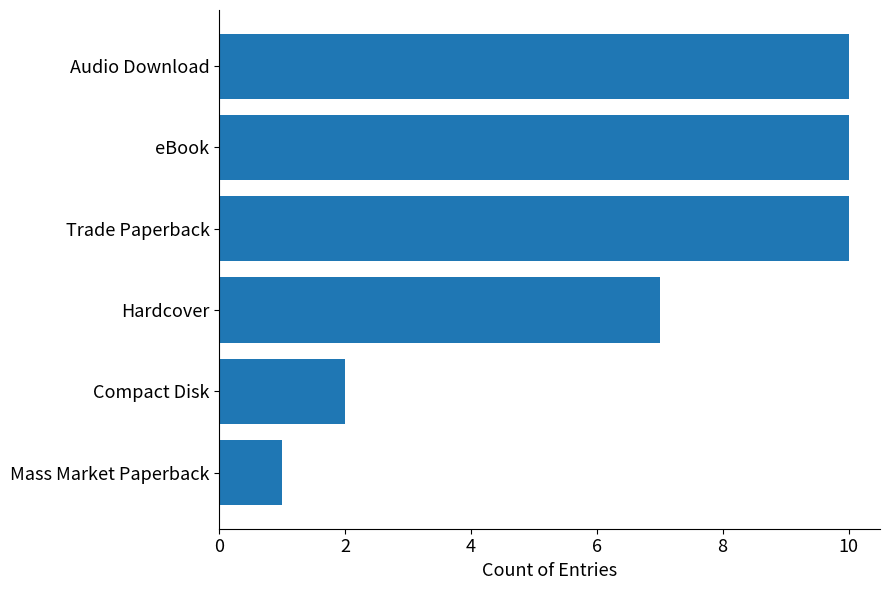

Reading top to bottom, what are all the values shown in this chart?

Audio Download=10	eBook=10	Trade Paperback=10	Hardcover=7	Compact Disk=2	Mass Market Paperback=1